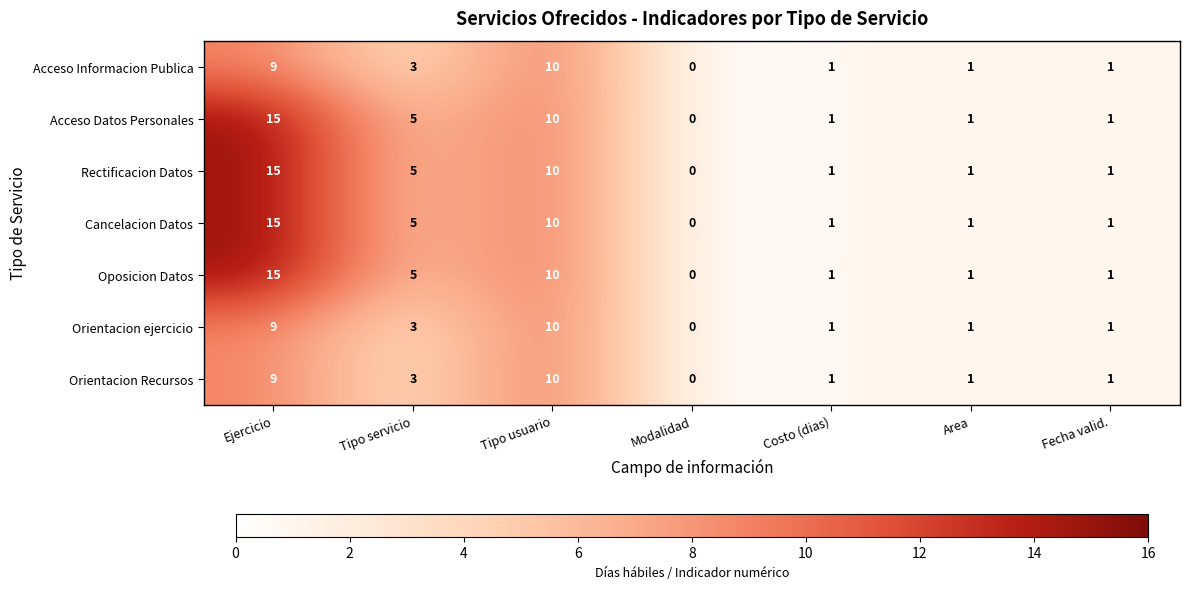

What is the total value across all series at Tipo usuario?

70